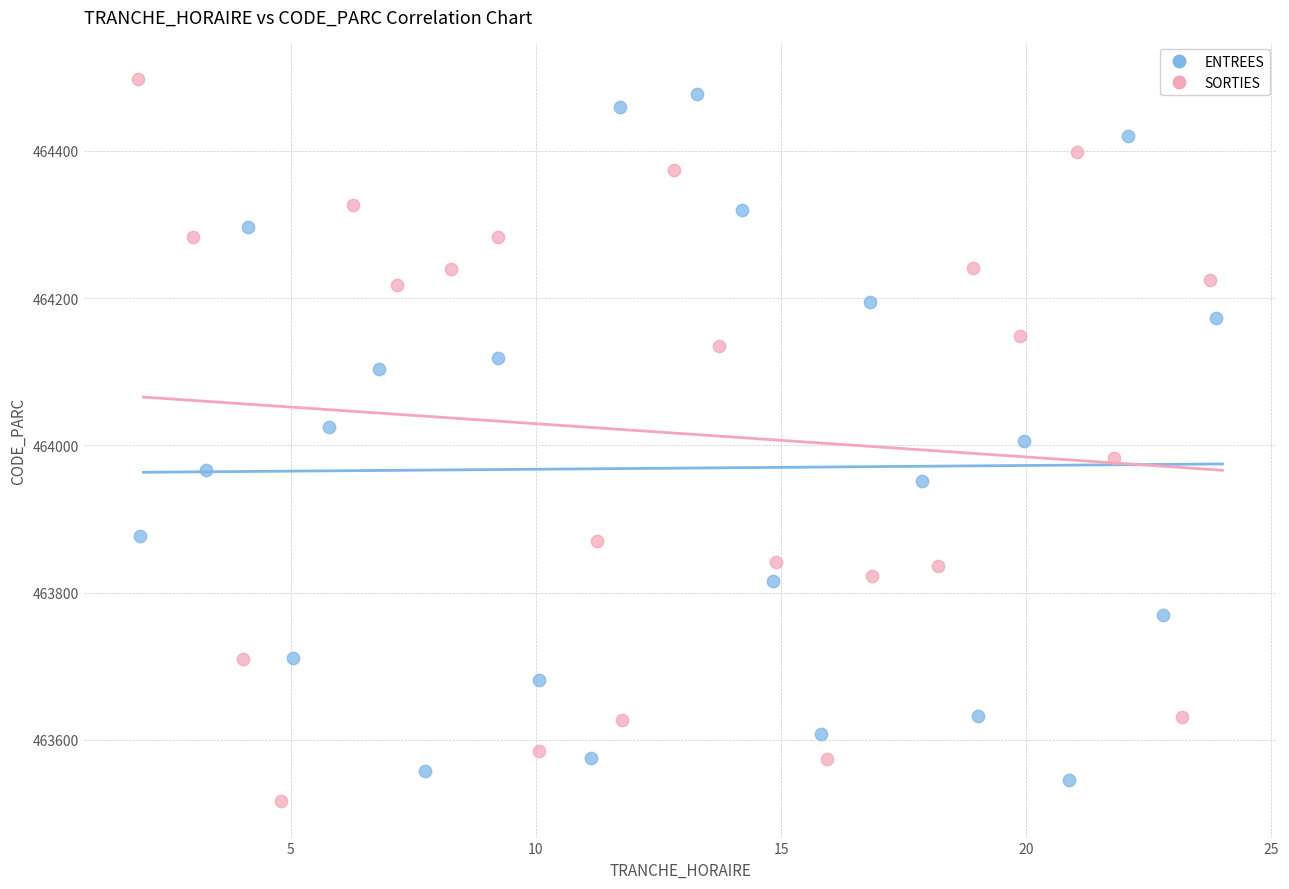

Which series has the largest Y range (max minus min)?

SORTIES